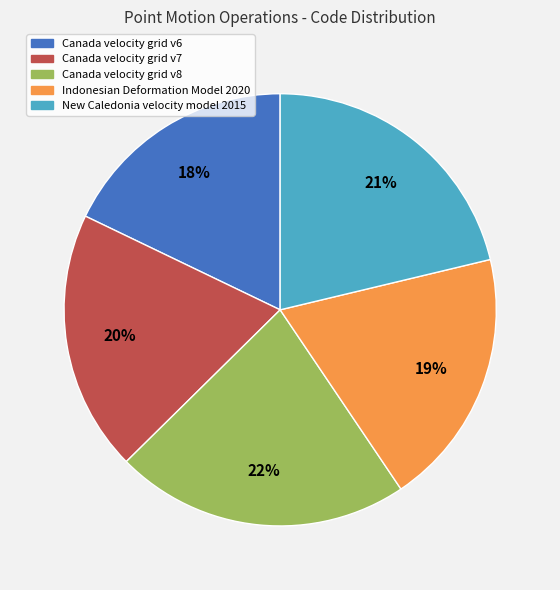

Which has a higher value, Canada velocity grid v6 or Indonesian Deformation Model 2020?

Indonesian Deformation Model 2020